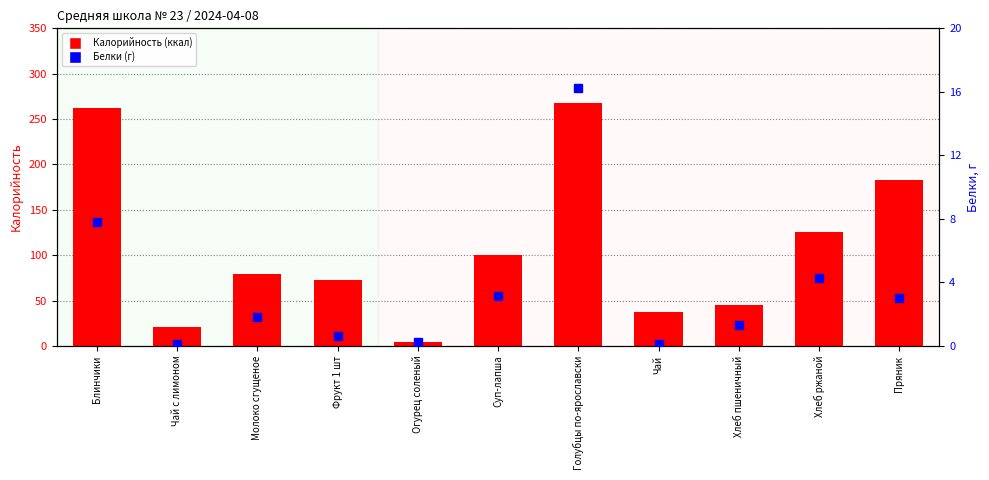

What is the sum of the Калорийность values at Чай с лимоном and Огурец соленый?

25.0